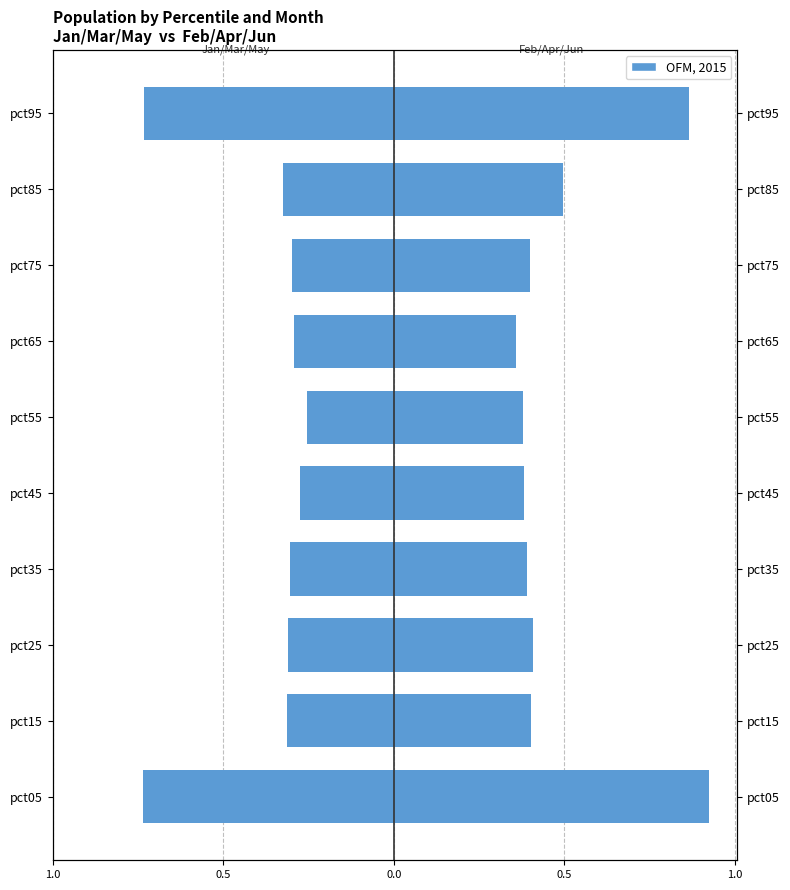

What is the minimum value for Feb/Apr/Jun?

0.4